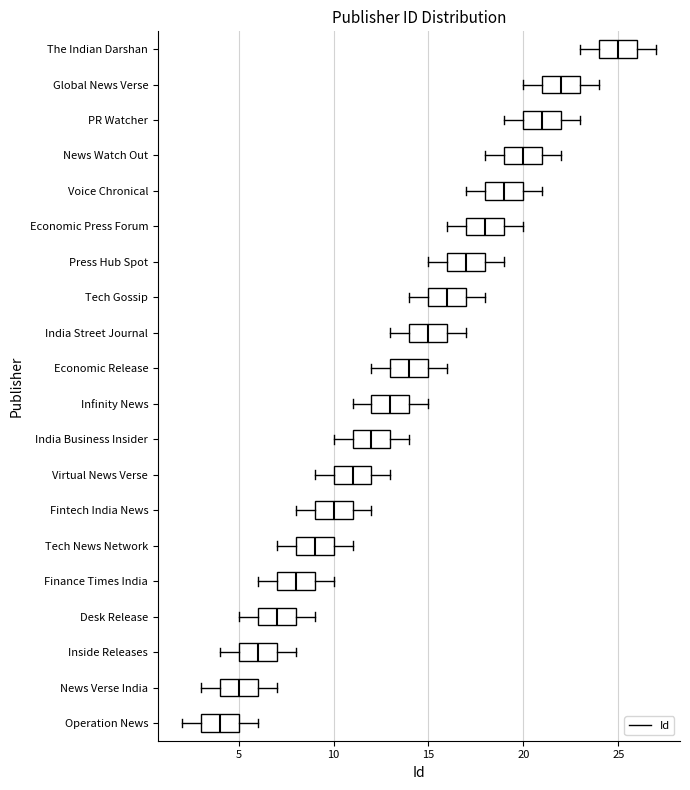

Reading bottom to top, transcribe this box plot: for each box, give where its median line is, the range the box spans, and where its two whiskers end, as read against the x-axis. The values are not printed on the chart, so give them approximately, as read against the axis.

Operation News: median 4, box 3 to 5, whiskers 2 to 6
News Verse India: median 5, box 4 to 6, whiskers 3 to 7
Inside Releases: median 6, box 5 to 7, whiskers 4 to 8
Desk Release: median 7, box 6 to 8, whiskers 5 to 9
Finance Times India: median 8, box 7 to 9, whiskers 6 to 10
Tech News Network: median 9, box 8 to 10, whiskers 7 to 11
Fintech India News: median 10, box 9 to 11, whiskers 8 to 12
Virtual News Verse: median 11, box 10 to 12, whiskers 9 to 13
India Business Insider: median 12, box 11 to 13, whiskers 10 to 14
Infinity News: median 13, box 12 to 14, whiskers 11 to 15
Economic Release: median 14, box 13 to 15, whiskers 12 to 16
India Street Journal: median 15, box 14 to 16, whiskers 13 to 17
Tech Gossip: median 16, box 15 to 17, whiskers 14 to 18
Press Hub Spot: median 17, box 16 to 18, whiskers 15 to 19
Economic Press Forum: median 18, box 17 to 19, whiskers 16 to 20
Voice Chronical: median 19, box 18 to 20, whiskers 17 to 21
News Watch Out: median 20, box 19 to 21, whiskers 18 to 22
PR Watcher: median 21, box 20 to 22, whiskers 19 to 23
Global News Verse: median 22, box 21 to 23, whiskers 20 to 24
The Indian Darshan: median 25, box 24 to 26, whiskers 23 to 27